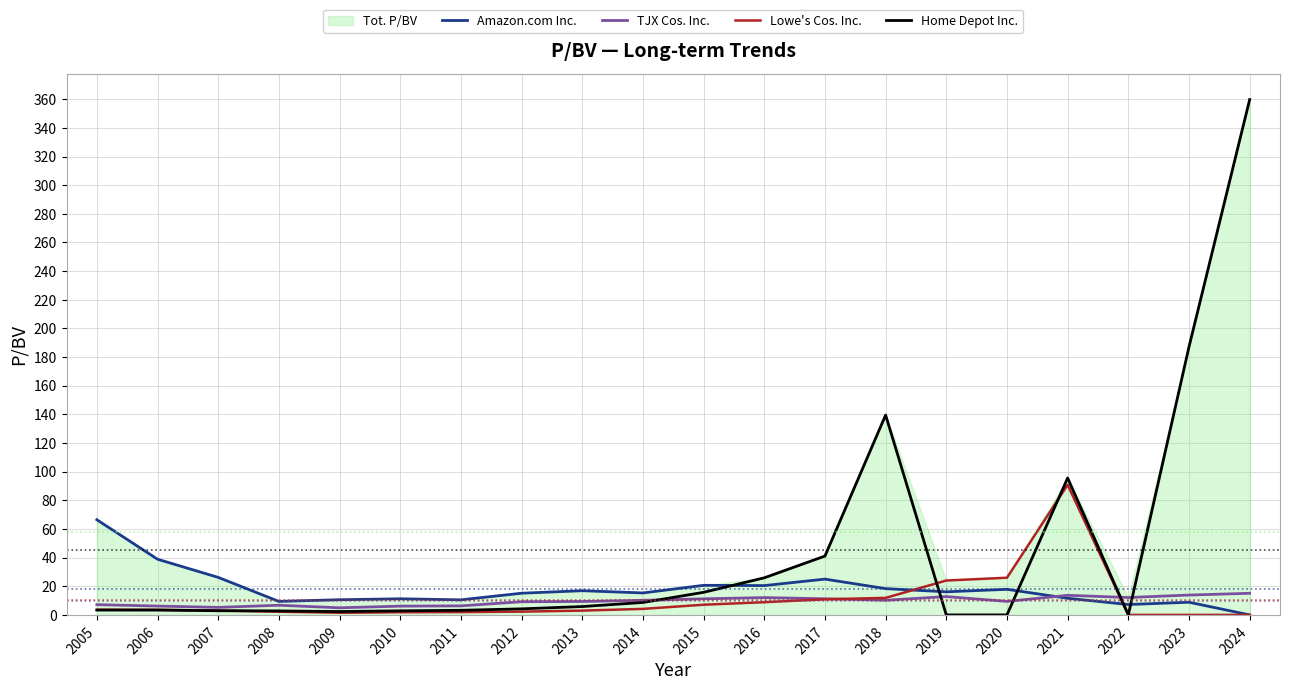

What is the total value across all series at 2022?

19.4